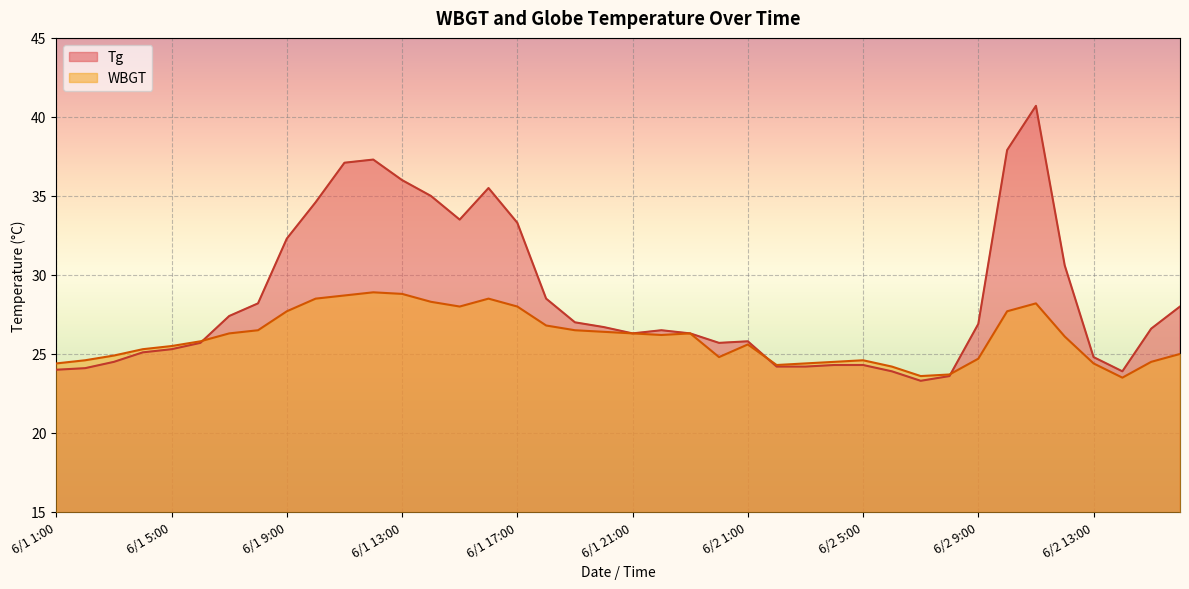

What is the highest value of the Tg series?

40.7